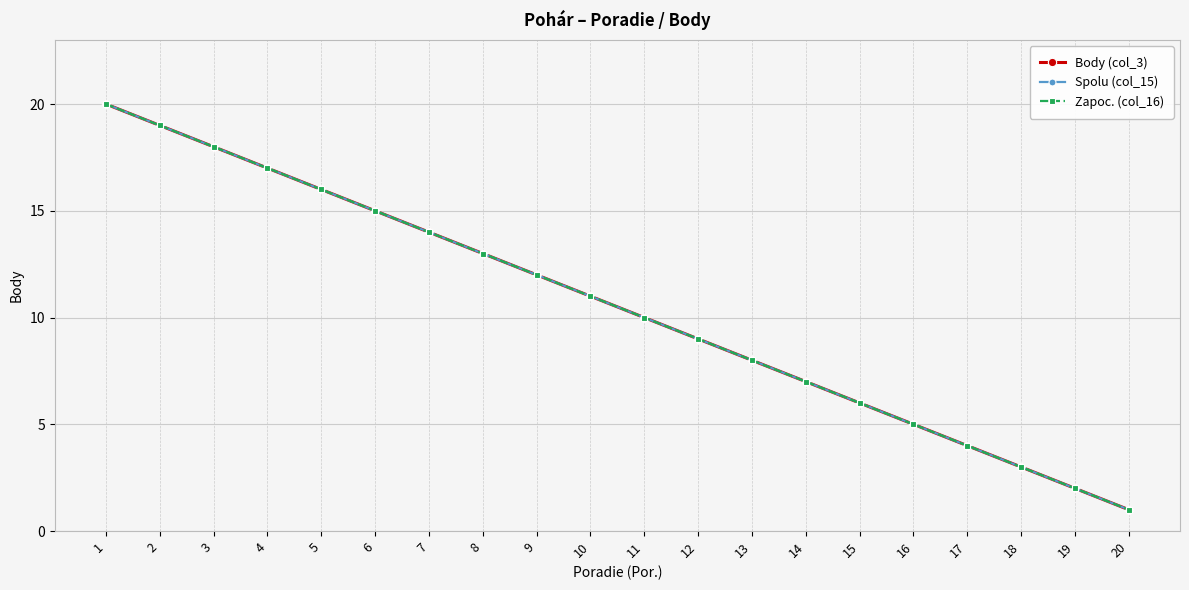

Is this an area chart (filled region under the line)?

No